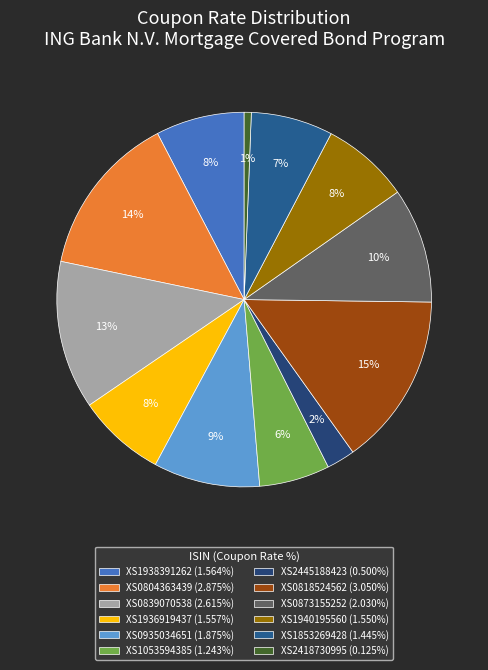

Which slice is the largest?

XS0818524562